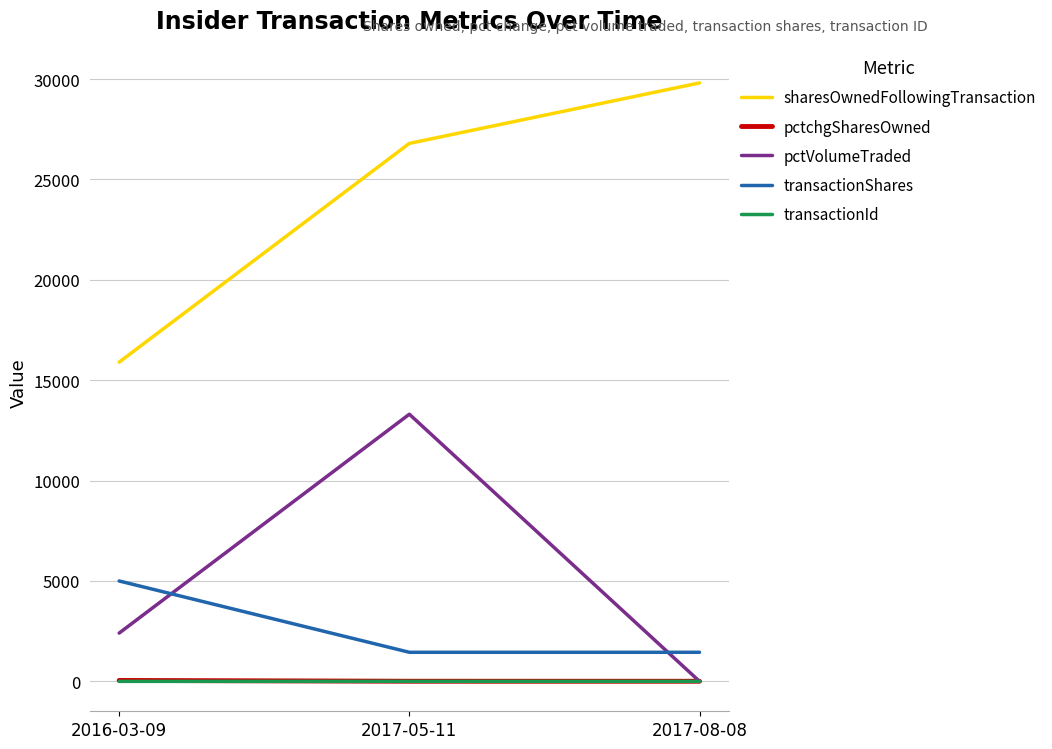

What is the greatest value displayed?

29810